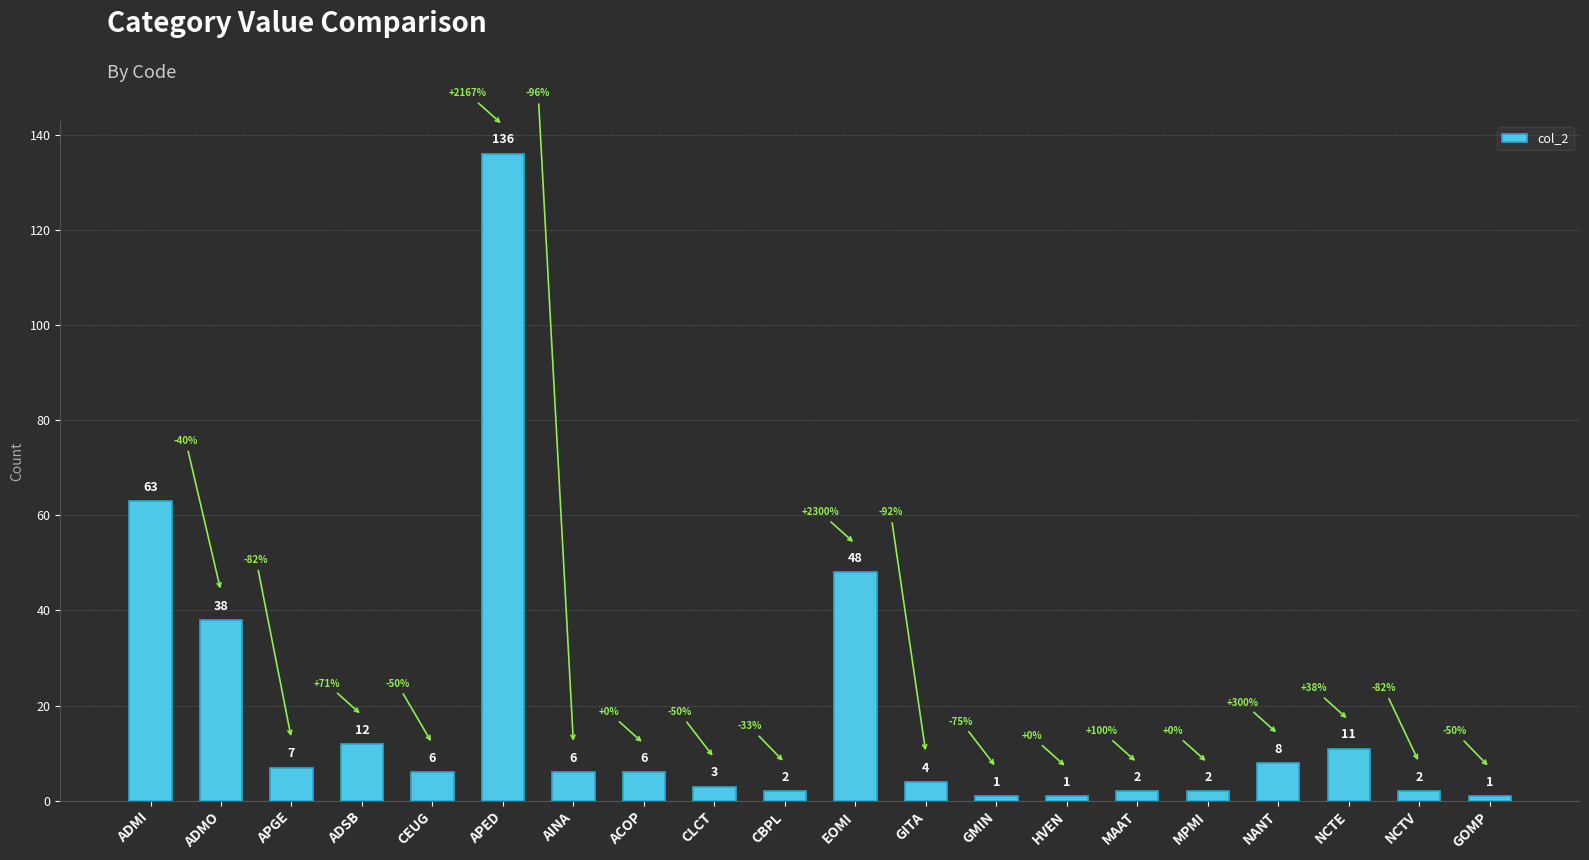

What position from the right is NCTE?

3